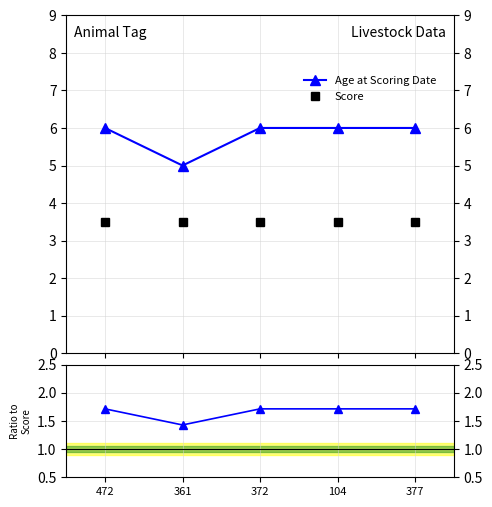

True or false: Age/Score ratio and Score cross at least once.

False